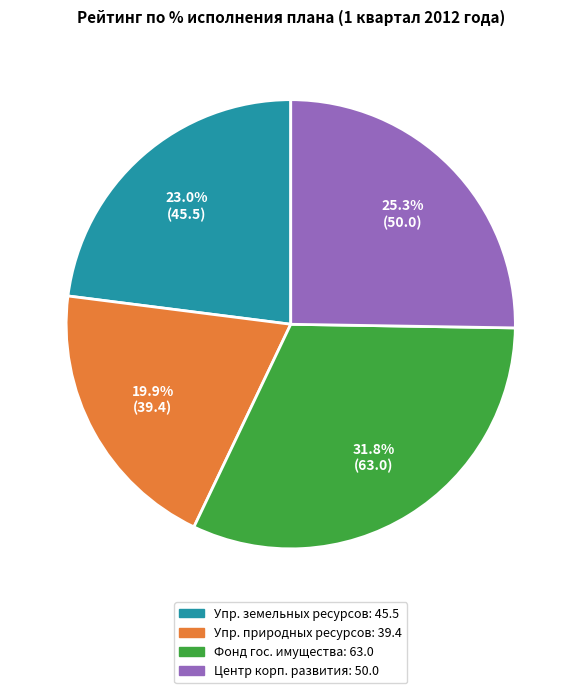

Does any single category account for the majority?

No